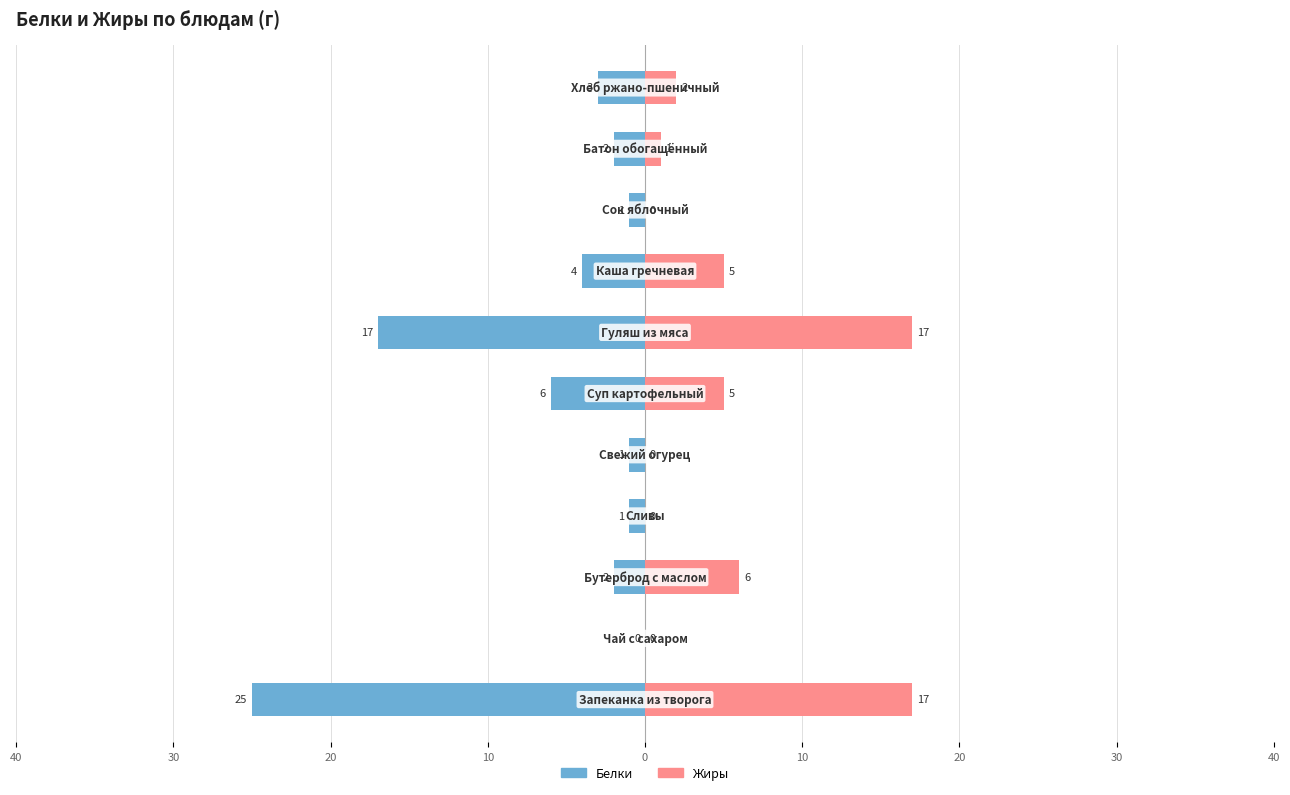

Is it true that Белки equals 0 at 20?

False